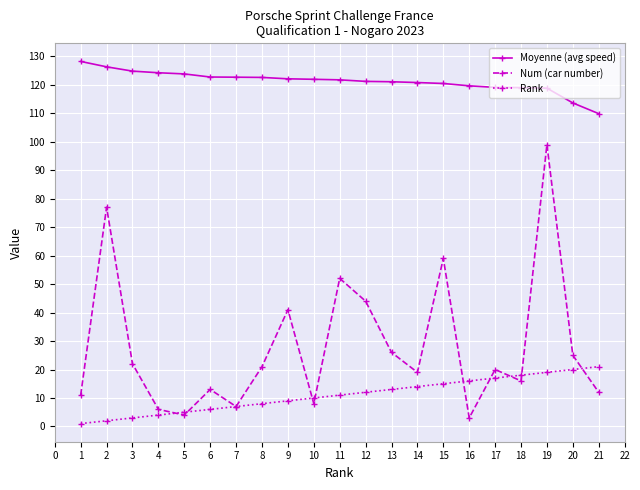

What is the difference between the Moyenne (avg speed) values at 14 and 15?

0.3